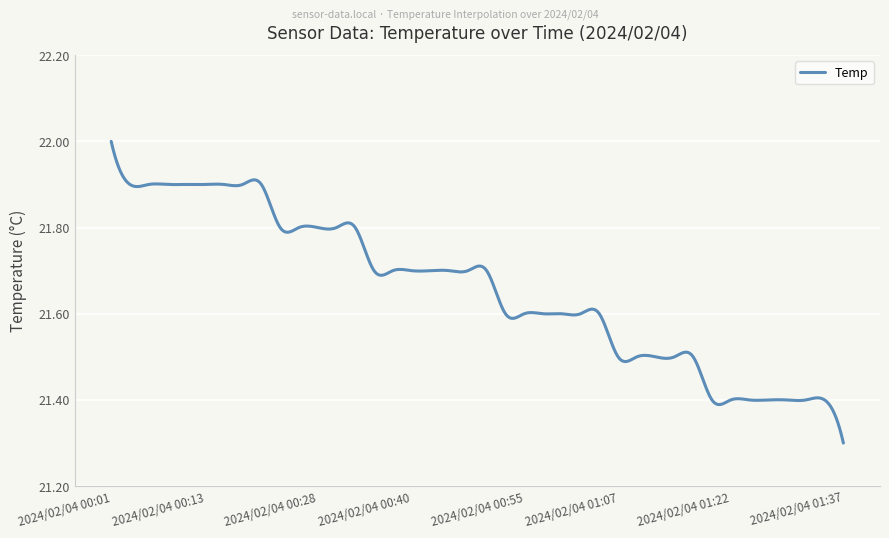

What is the difference between the maximum and minimum values?

0.7